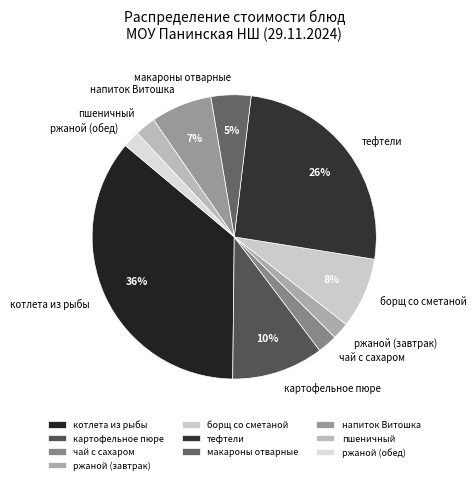

Count the number of slices in the pie.

10